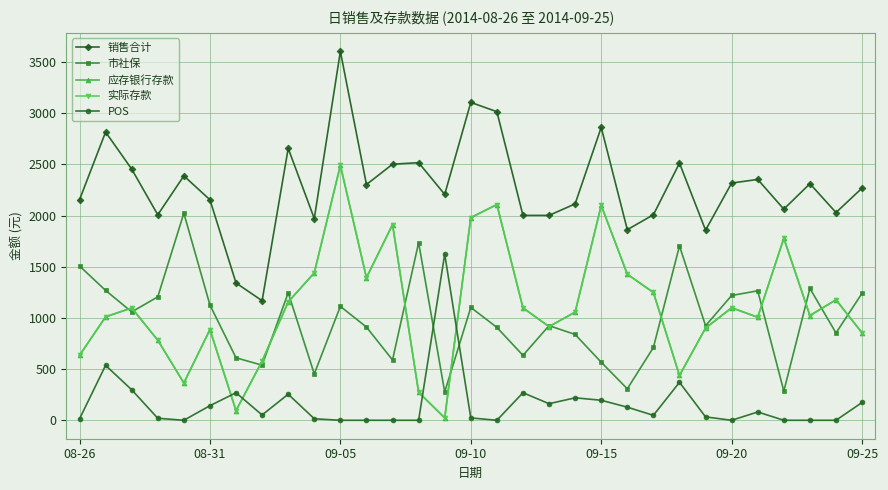

What are all the series names shown in the legend?

销售合计, 市社保, 应存银行存款, 实际存款, POS